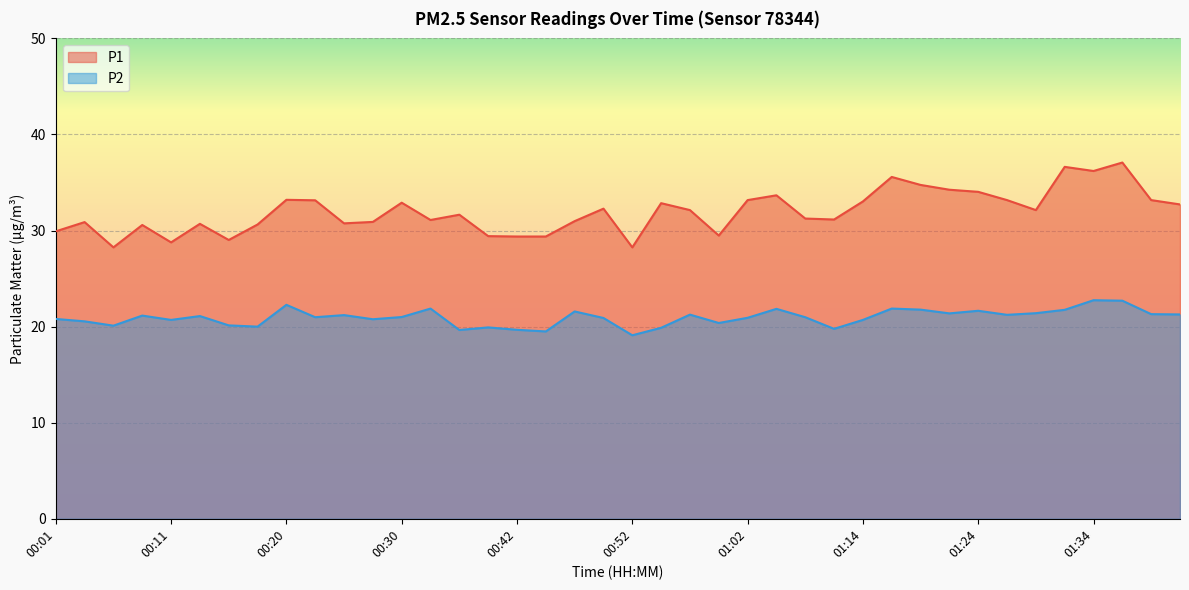

At which label is P1 closest to 32?

00:57